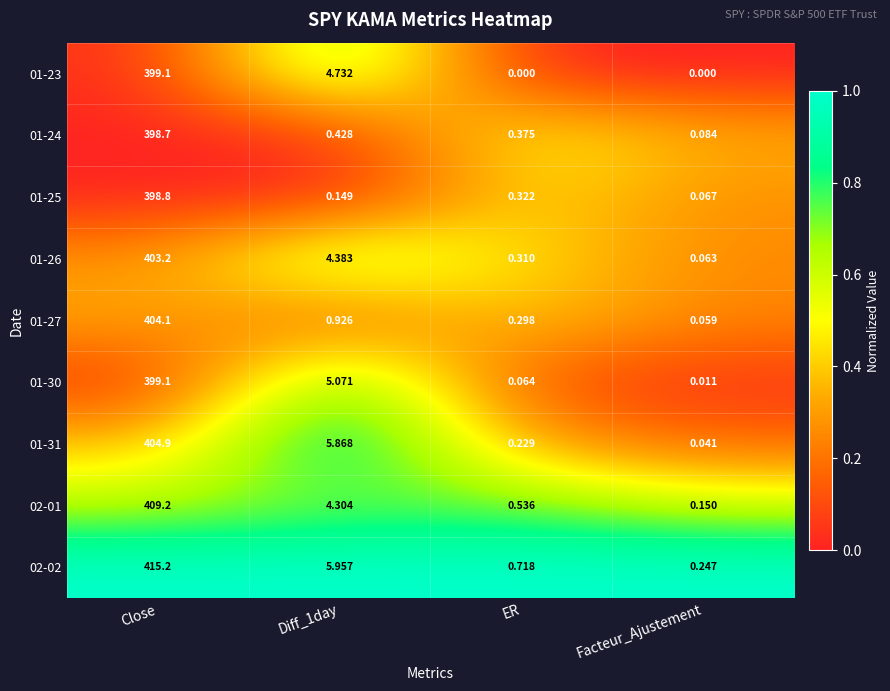

At which label does 01-23 first exceed 4?

Close